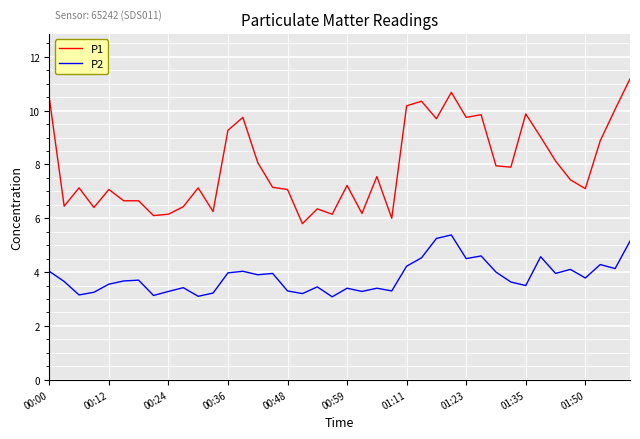

What is the difference between the maximum and minimum values in the P2 series?

2.3